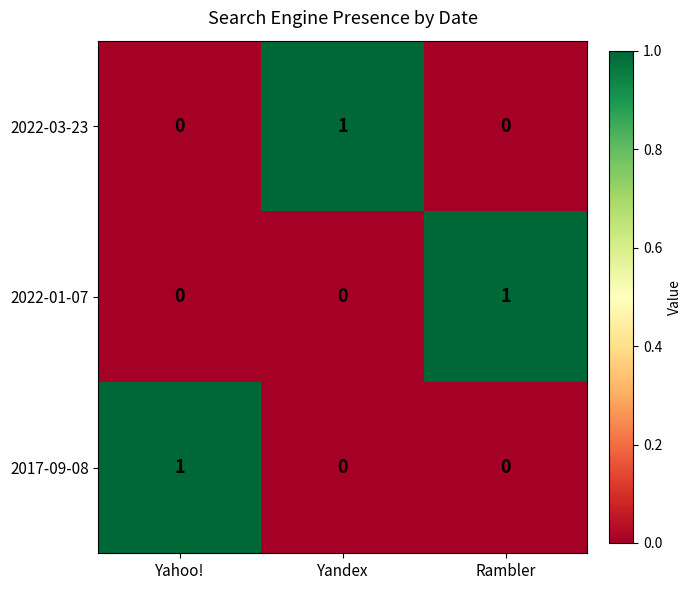

True or false: 2017-09-08 has a value of 0 at Rambler.

True